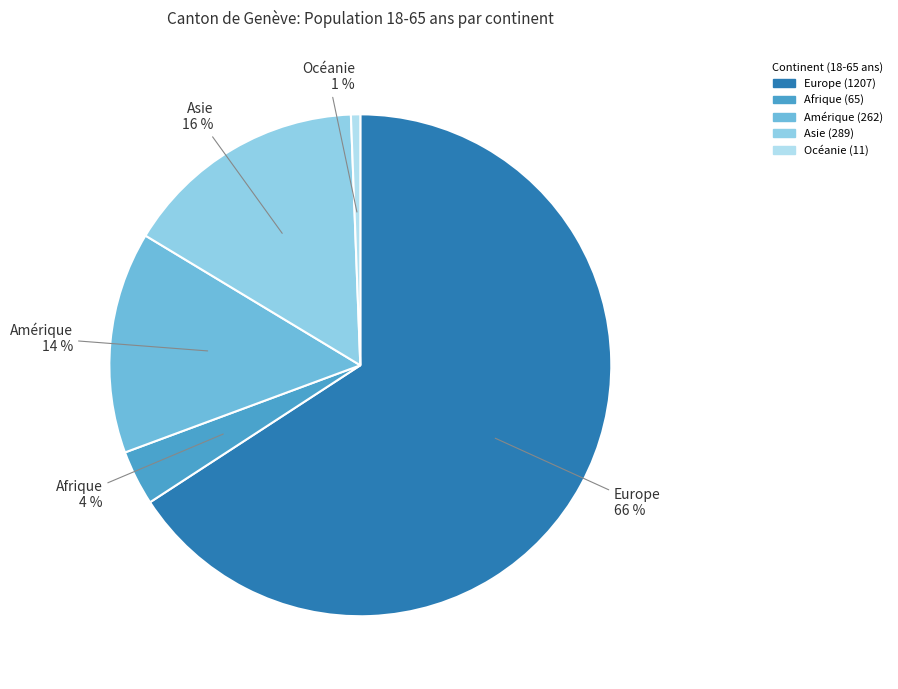

How many segments does this pie chart have?

5